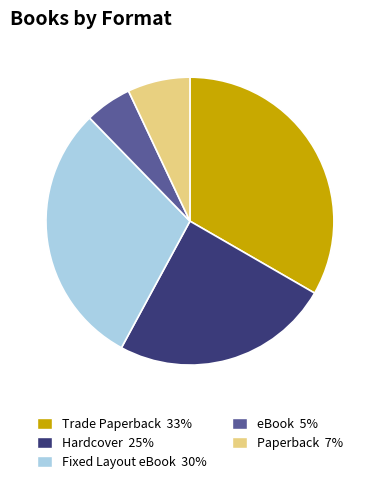

What is the smallest slice in the pie chart?

eBook